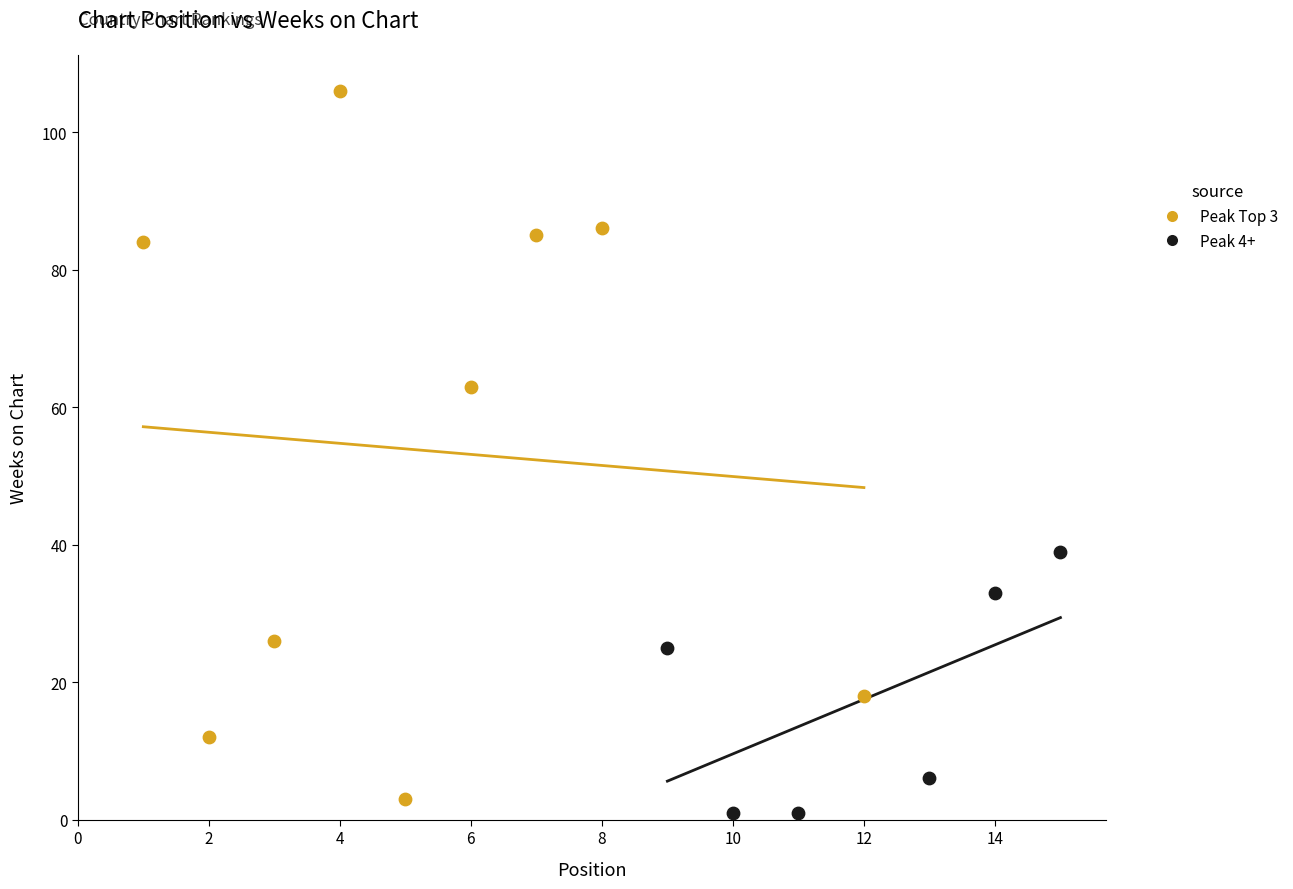

Which series has the largest Y range (max minus min)?

Peak Top 3